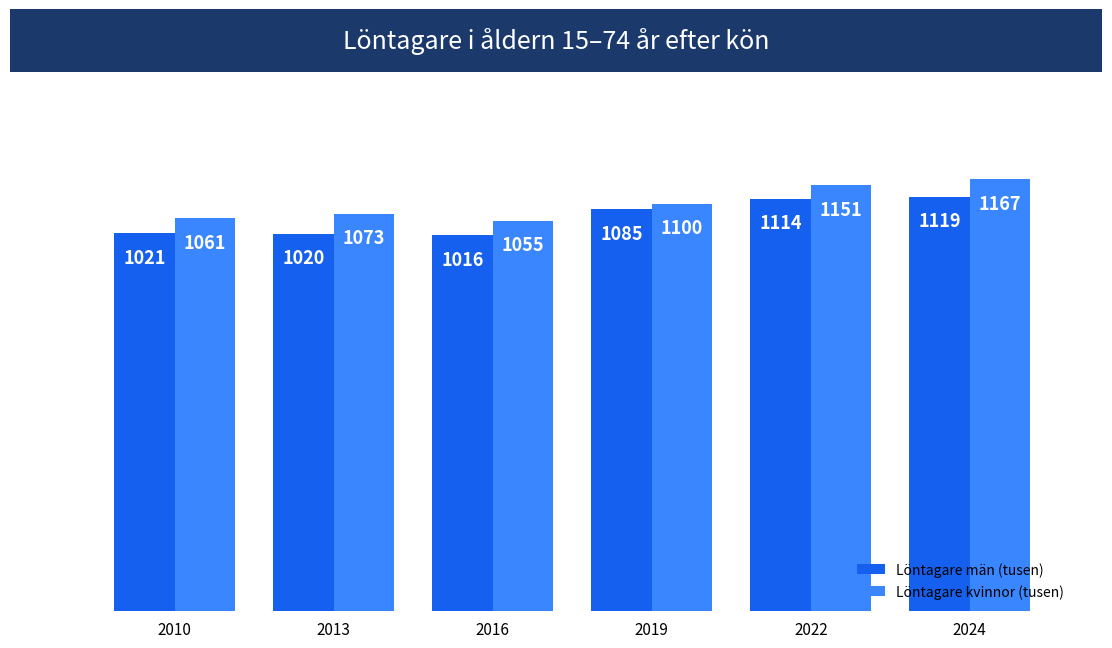

The Löntagare män (tusen) series shows 1119 at 2024. True or false?

True